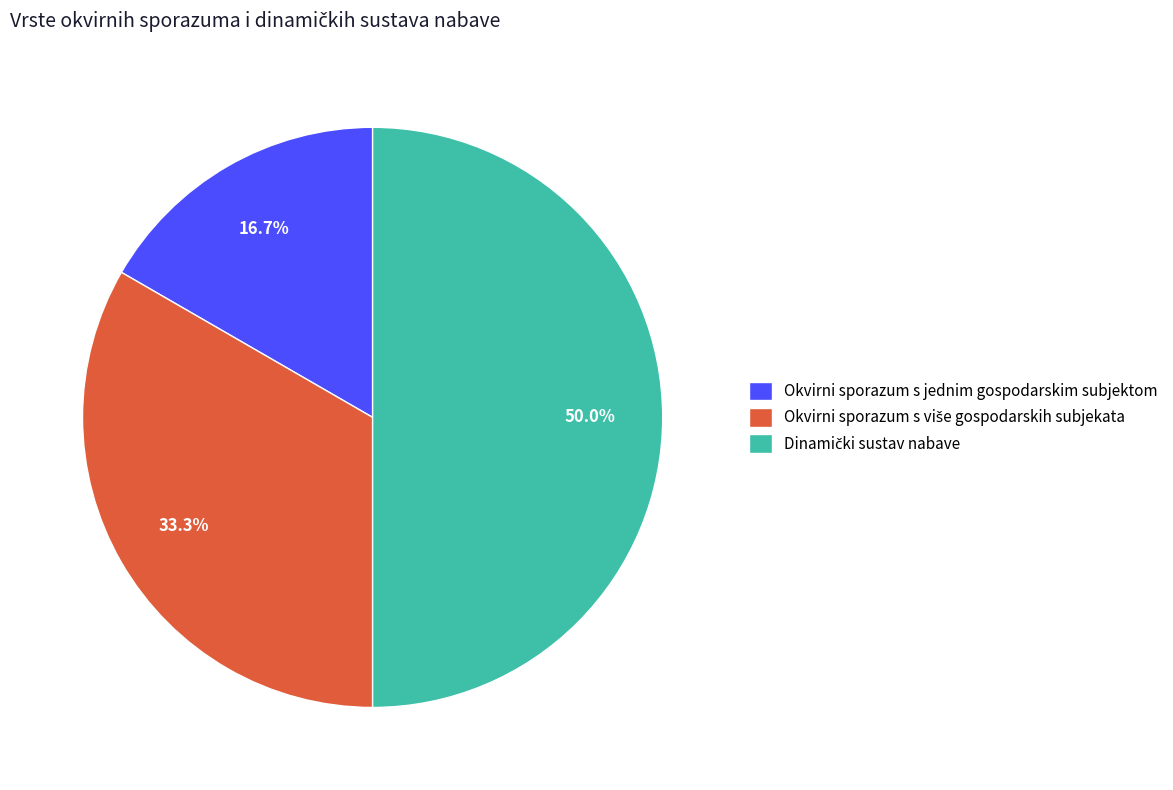

How many segments does this pie chart have?

3